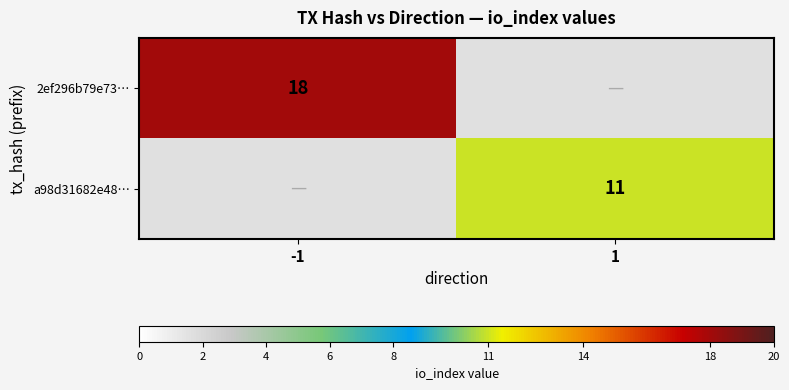

Is the value of 2ef296b79e73… at -1 greater than the value of a98d31682e48… at 1?

Yes